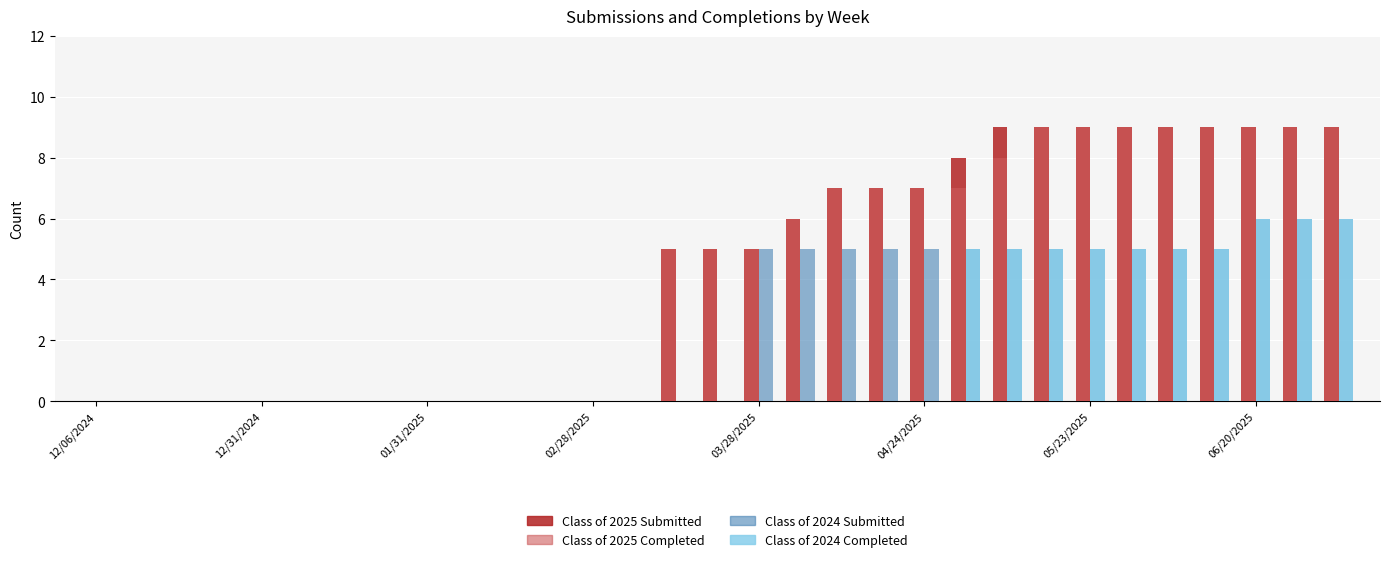

How many Class of 2025 Submitted values are between 0 and 9?

31